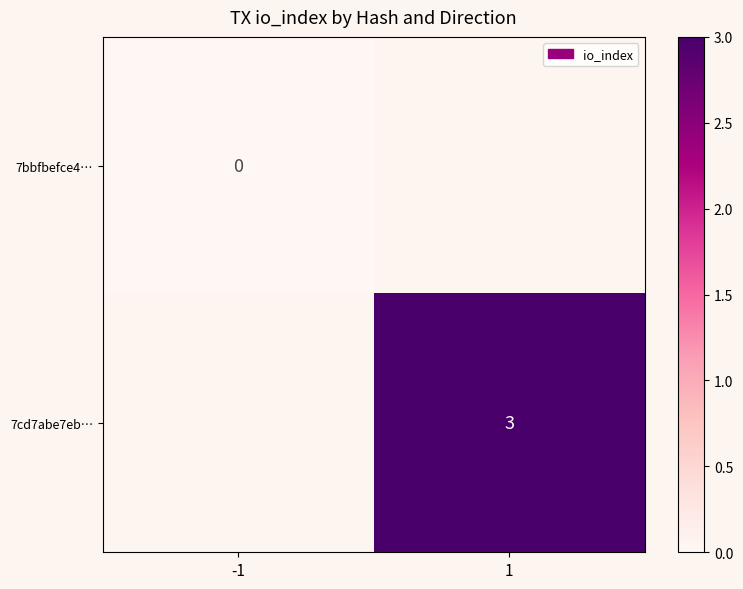

At how many categories does at least one series exceed 0?

1